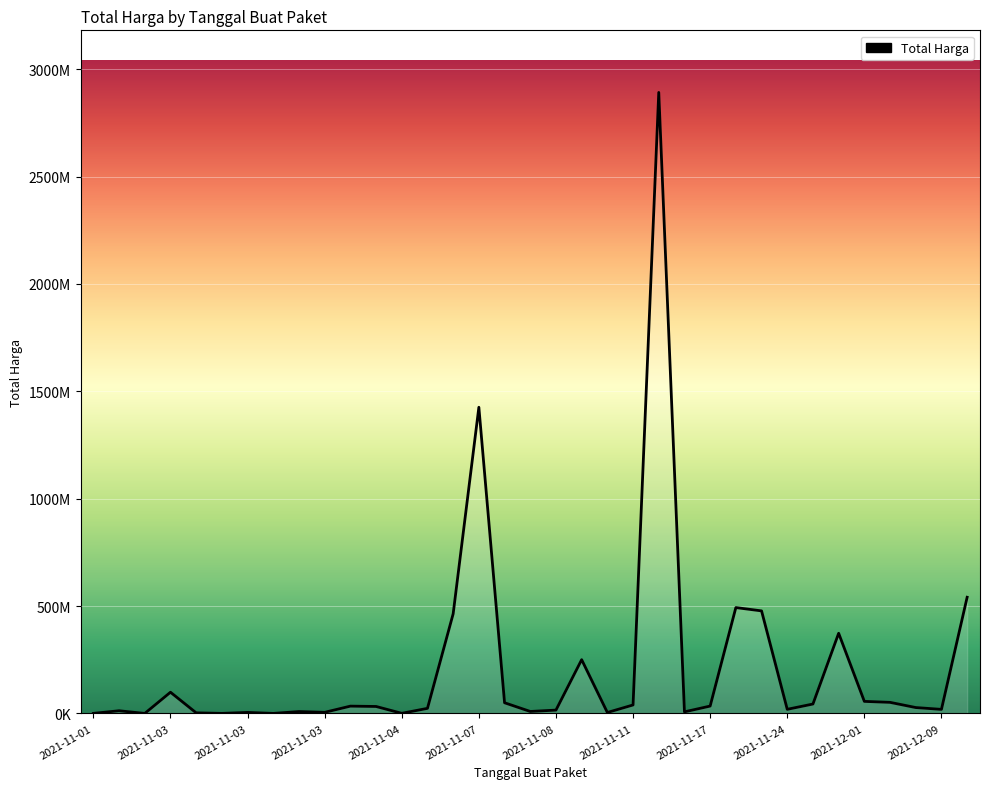

True or false: the data has more than 1 interior local peaks.

True